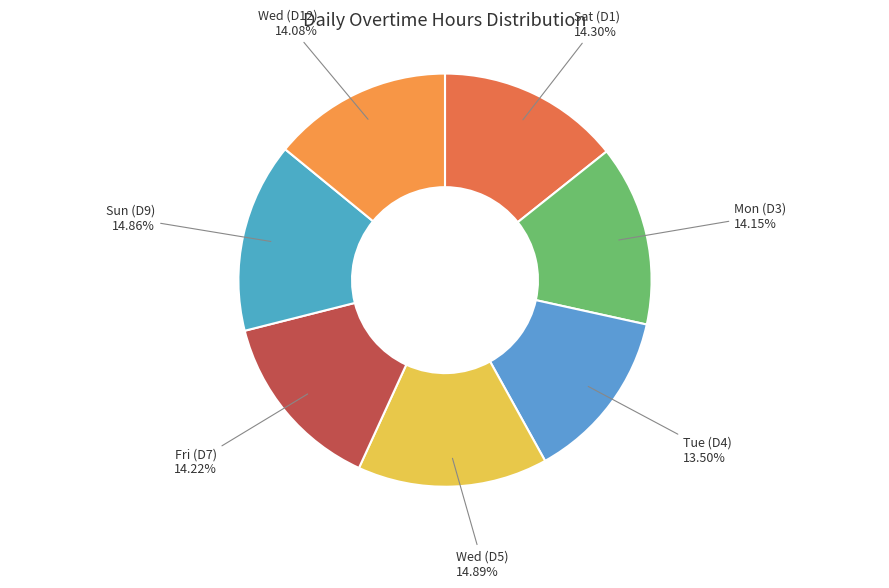

What is the smallest slice in the pie chart?

Tue (D4)